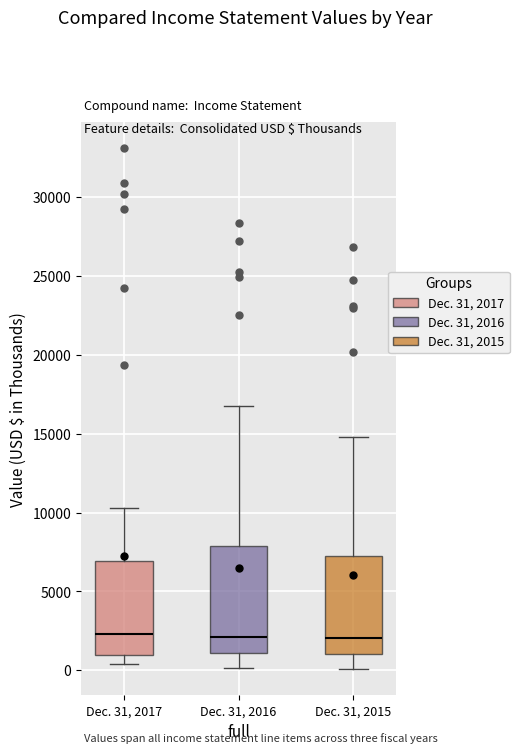

Reading left to right, transcribe this box plot: for each box, give where its median line is, the range the box spans, and where its two whiskers end, as read against the y-axis. The values are not printed on the chart, so give them approximately, as read against the axis.

Dec. 31, 2017: median 2500, box 1000 to 7000, whiskers 500 to 10500
Dec. 31, 2016: median 2000, box 1000 to 8000, whiskers 0 to 17000
Dec. 31, 2015: median 2000, box 1000 to 7000, whiskers 0 to 15000